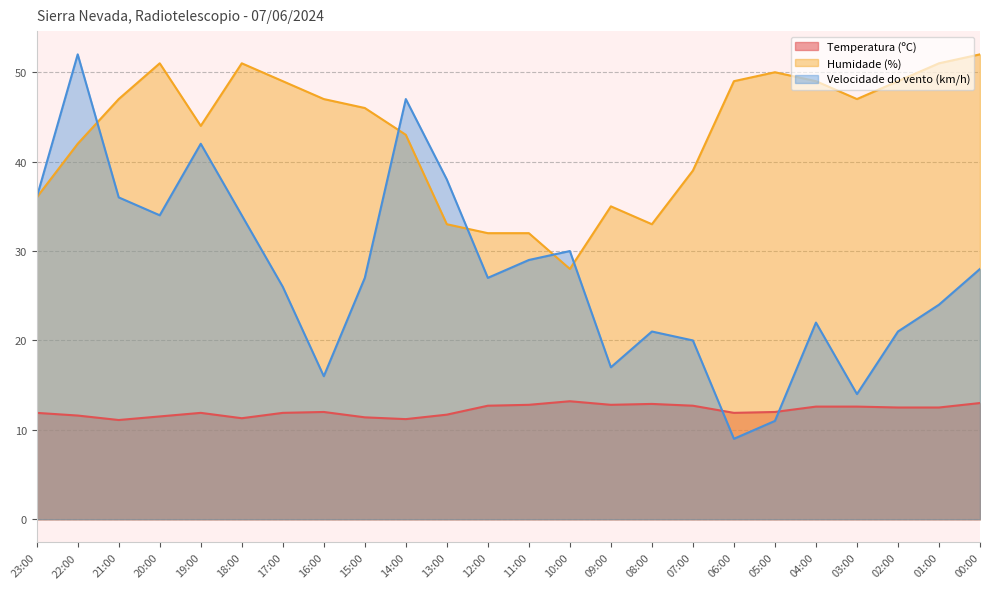

What is the value of the Velocidade do vento (km/h) point at the 5th from the left?

42.0